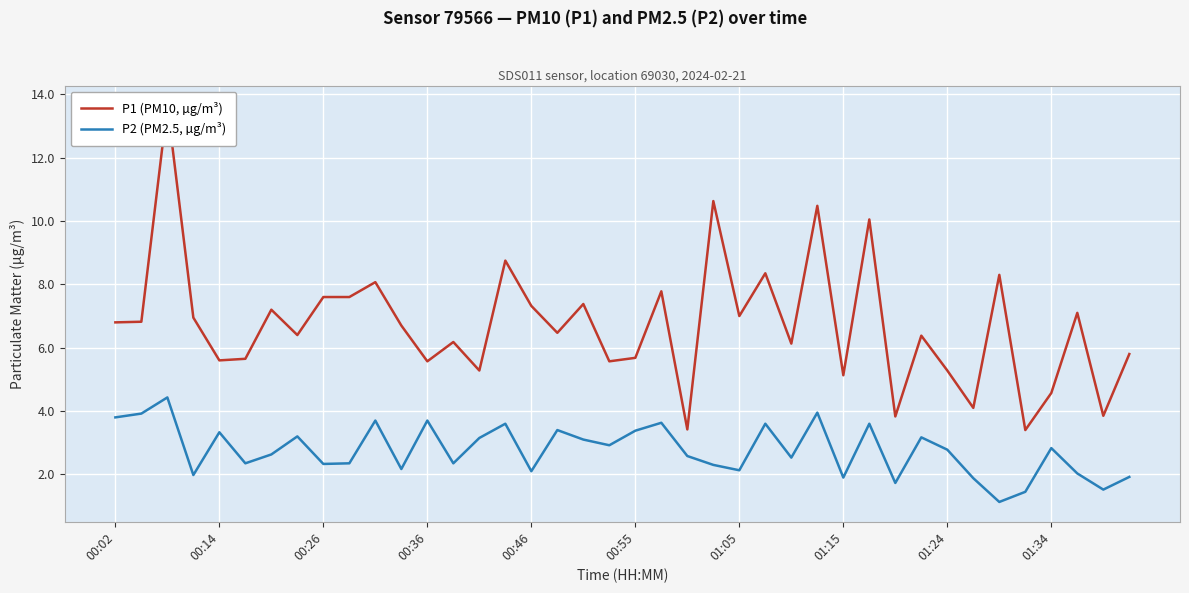

Which series changed the most between 17 and 39?

P2 (PM2.5, µg/m³)